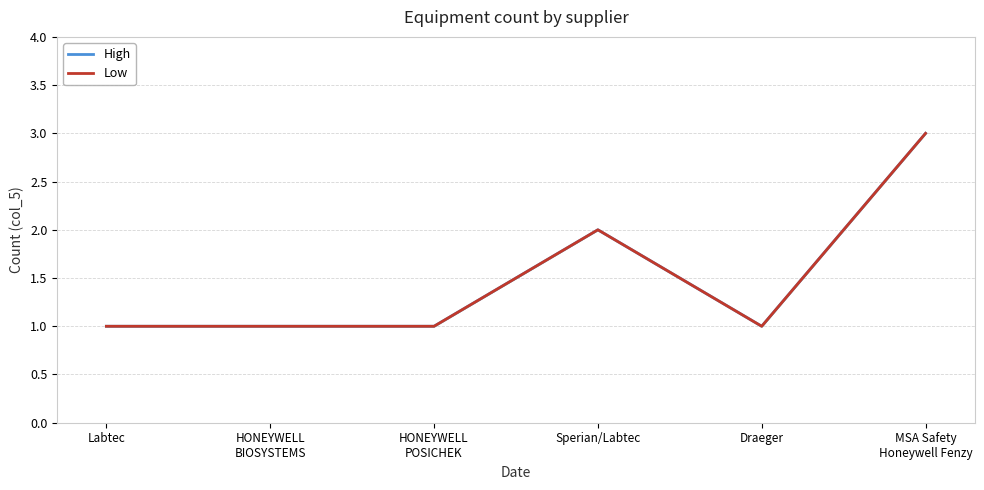

What is the label of the 6th point from the right?

Labtec